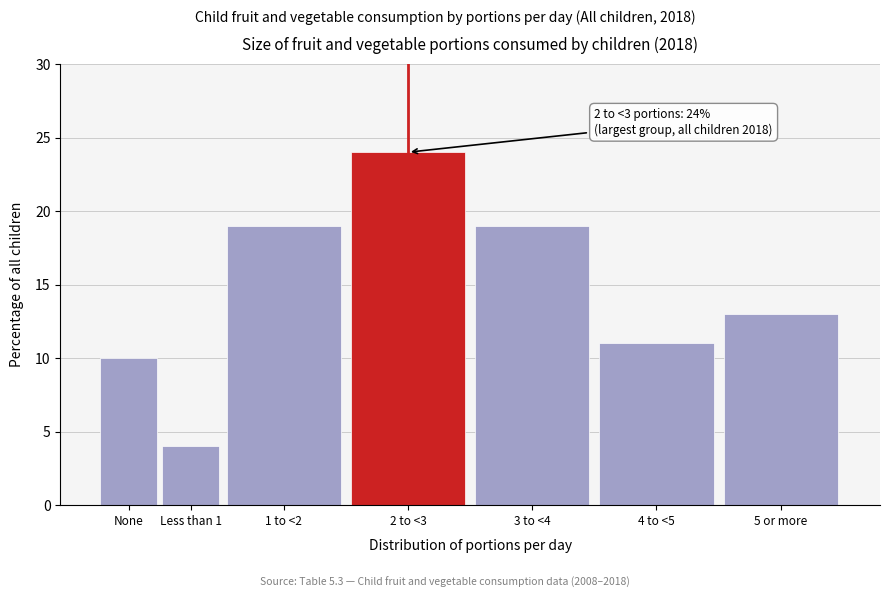

Reading left to right, transcribe all the data shown in this chart.

10	4	19	24	19	11	13